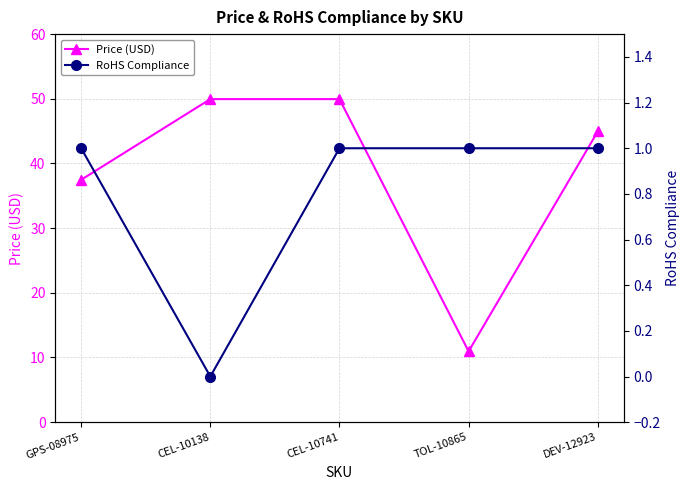

What is the difference between the highest and lowest values at DEV-12923?

44.0